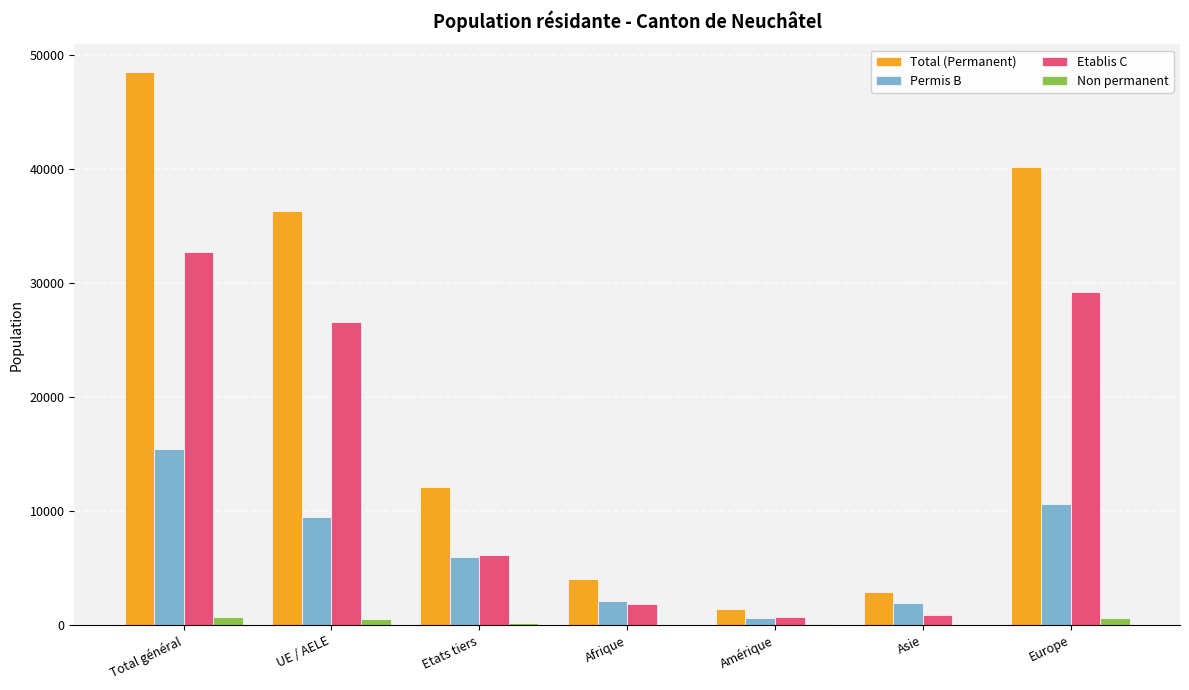

What is the highest value of the Permis B series?

15424